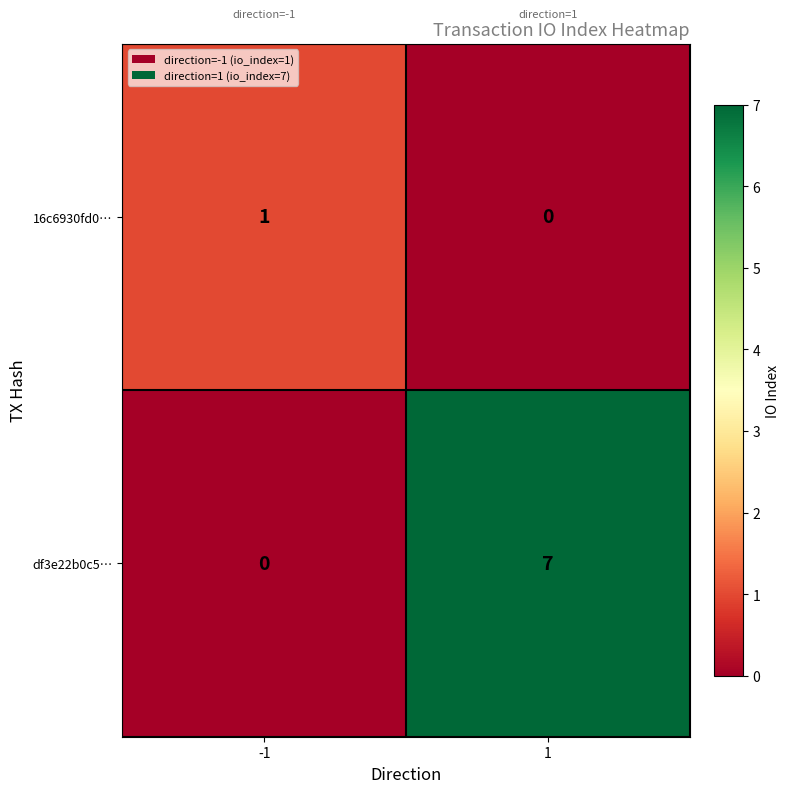

Which series has the widest spread of values?

df3e22b0c5…